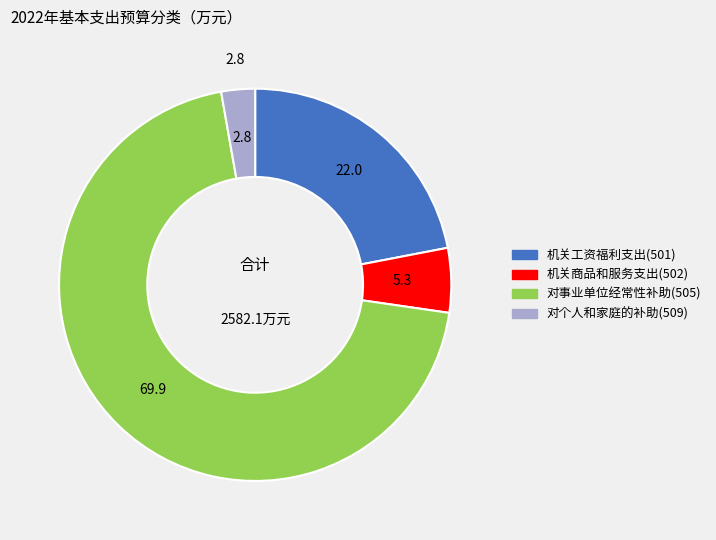

Which slice is the largest?

对事业单位经常性补助(505)